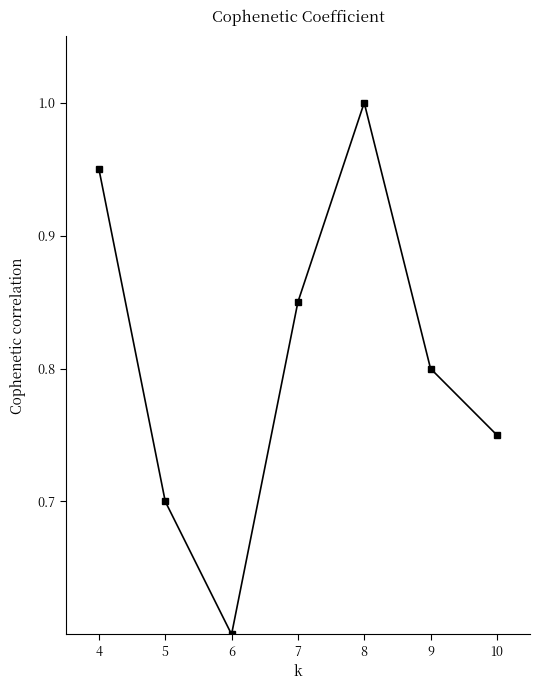

What is the value of the 2nd point from the left?

0.7